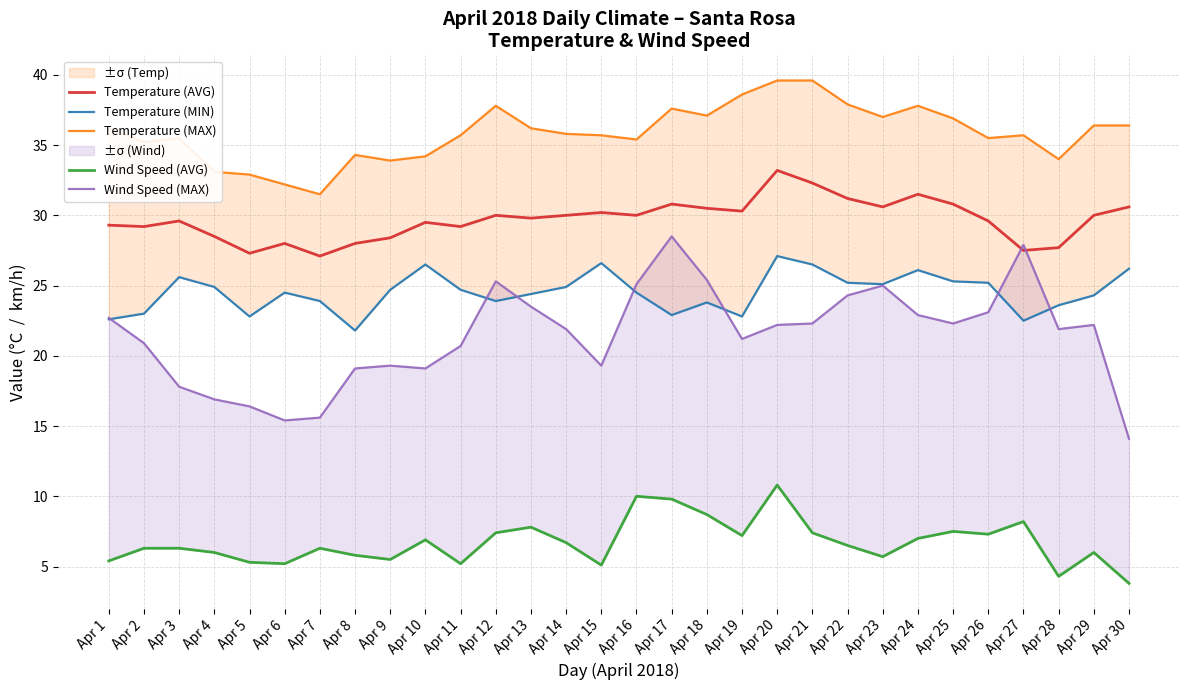

True or false: Temperature (MAX) and Temperature (AVG) intersect in this chart.

False